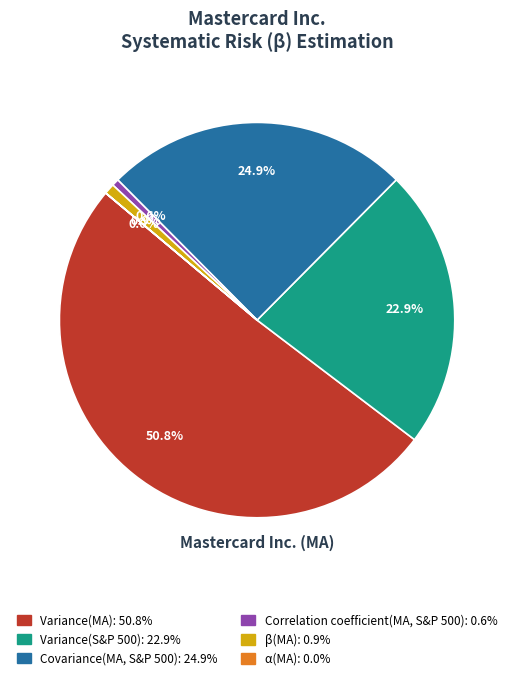

What percentage is NOT represented by β(MA)?

99.1%